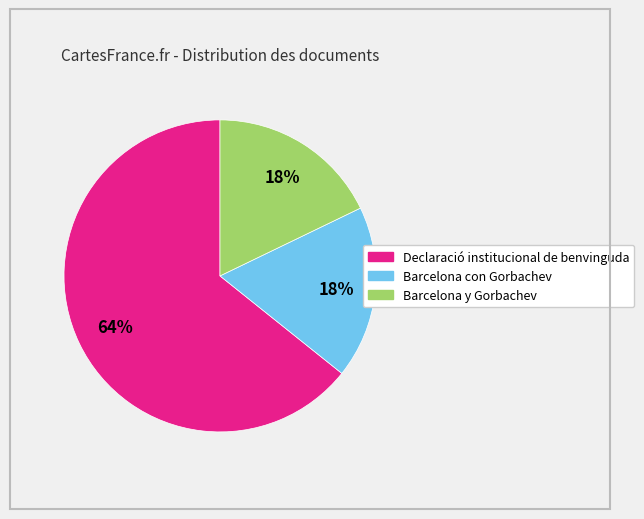

Approximately how many times larger is the value at Barcelona y Gorbachev compared to Barcelona con Gorbachev?

1.0